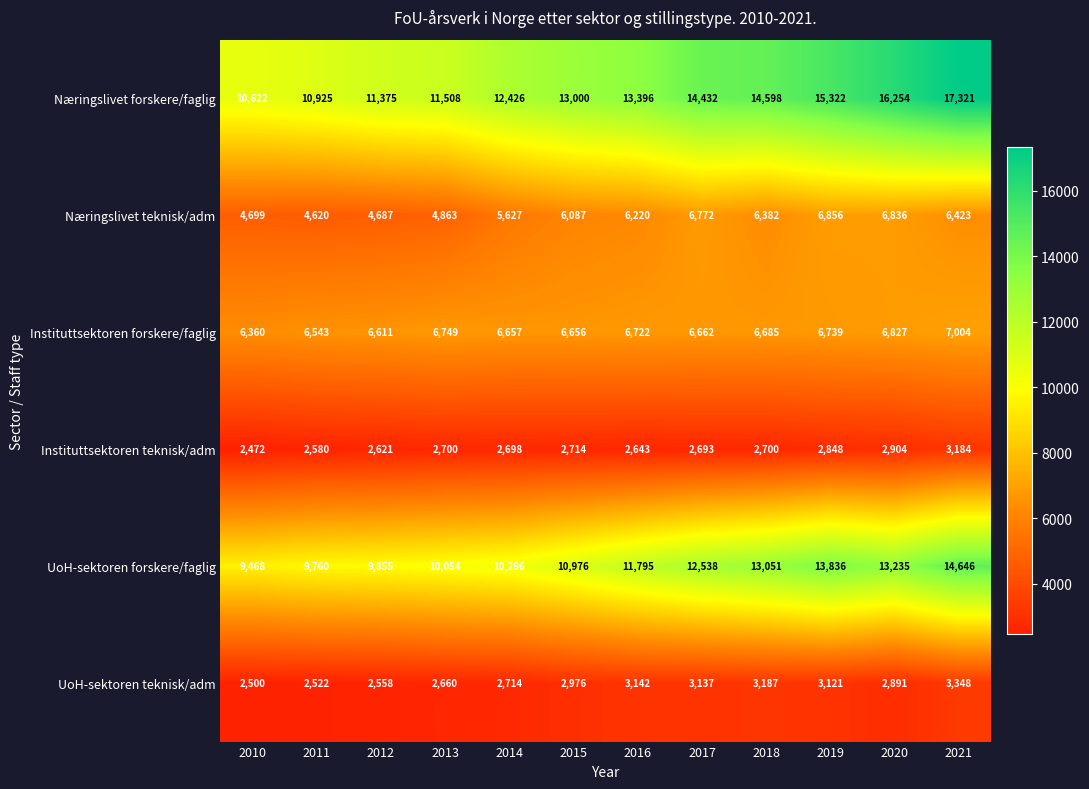

At which label is Instituttsektoren teknisk/adm closest to 2828?

2019